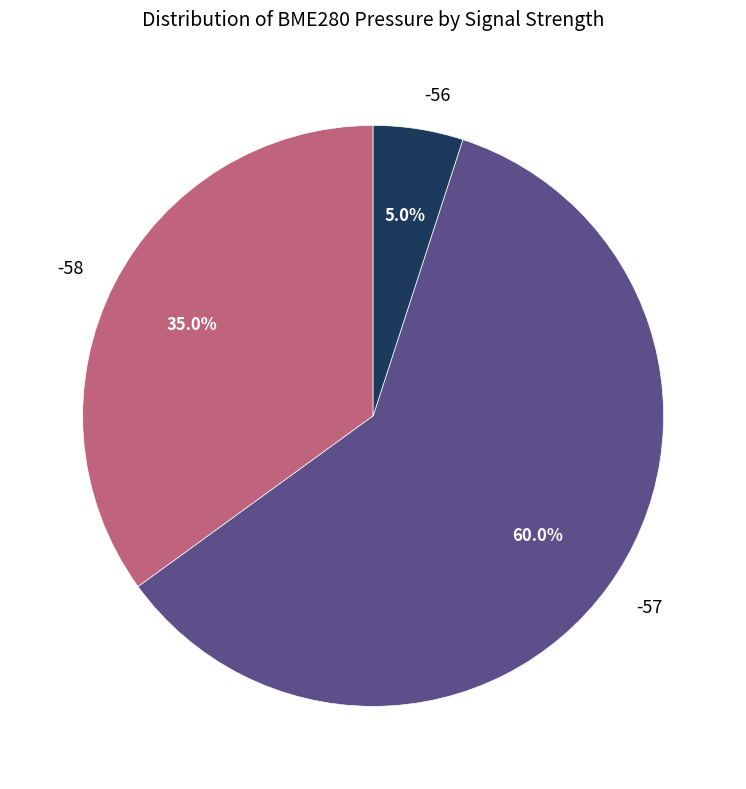

Which slice represents more than half of the pie?

-57